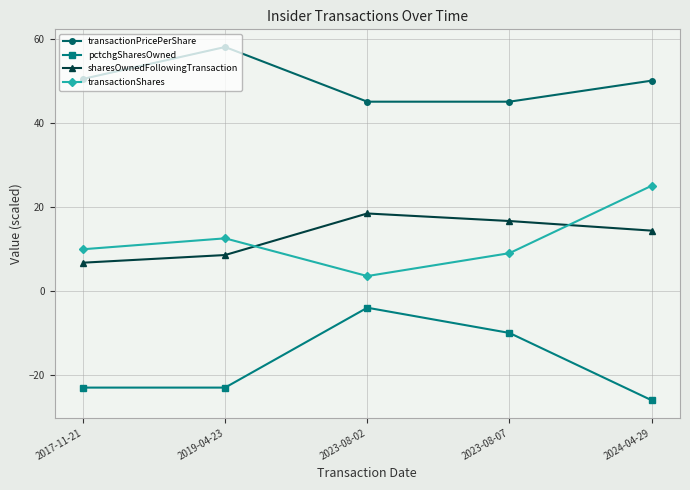

Reading left to right, what are all the values shown in this chart?

transactionPricePerShare: 50.4	58.0	45.0	45.0	50.0
pctchgSharesOwned: -23.0	-23.0	-4.0	-10.0	-26.0
sharesOwnedFollowingTransaction: 6.7	8.5	18.4	16.6	14.3
transactionShares: 9.9	12.5	3.5	9.0	25.0